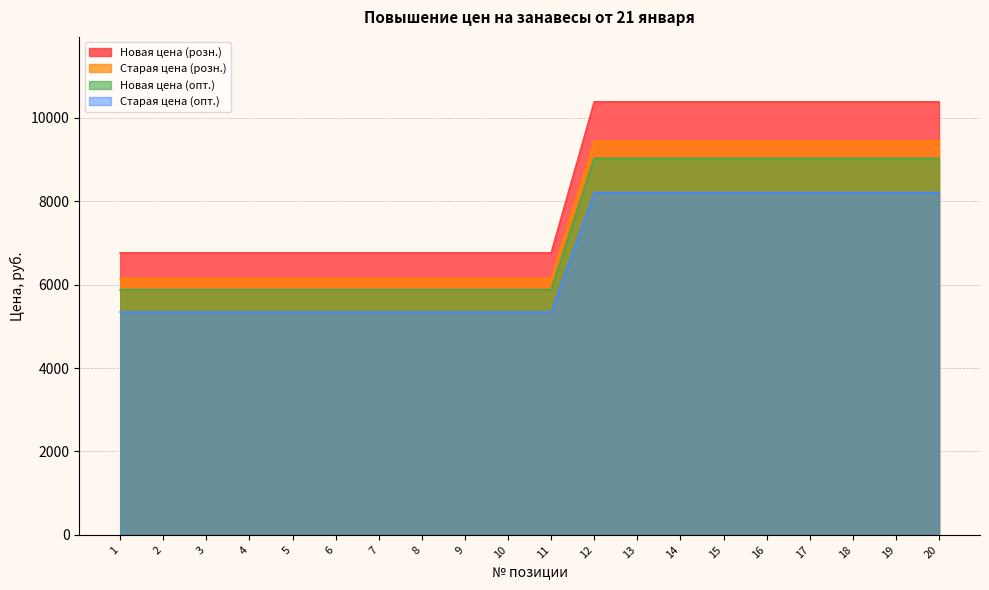

Which series has the largest range (max minus min)?

Новая цена (розн.)